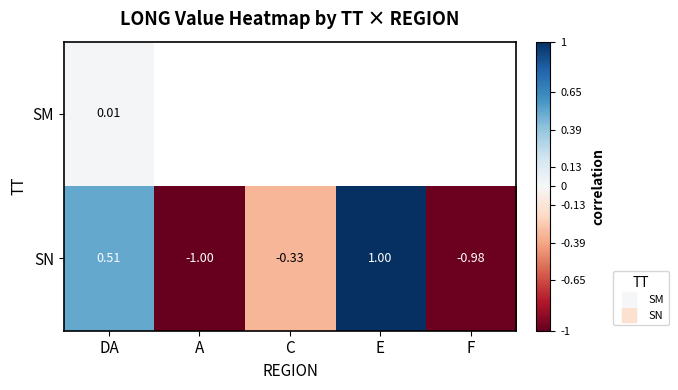

How many data points in SN are less than 0?

3